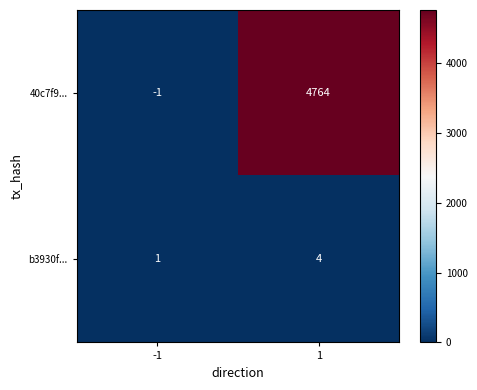

How many distinct data groups are displayed?

2